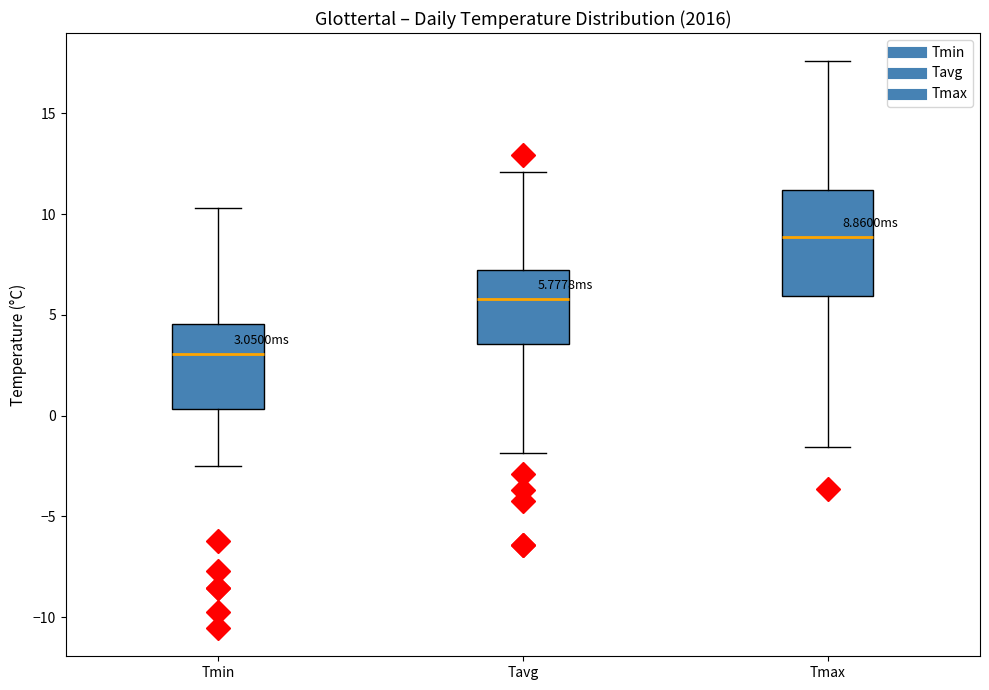

Which box's median line is the lowest?

Tmin